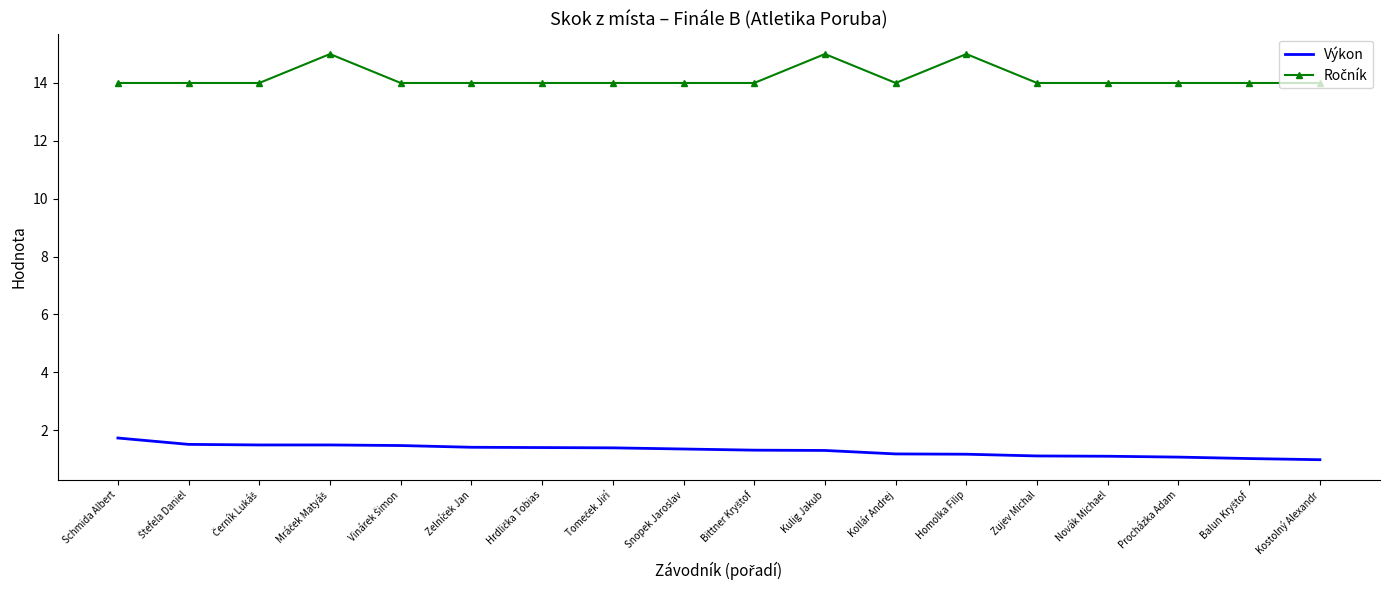

What is the total value across all series at Procházka Adam?

15.1